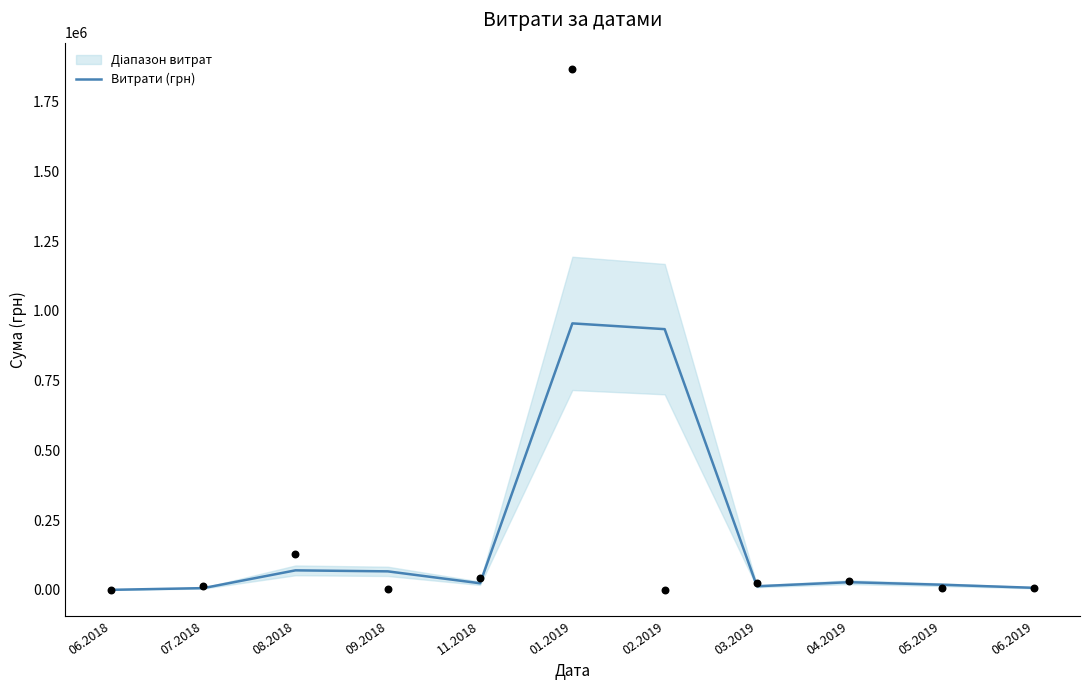

Which has a higher value, 05.2019 or 06.2018?

05.2019